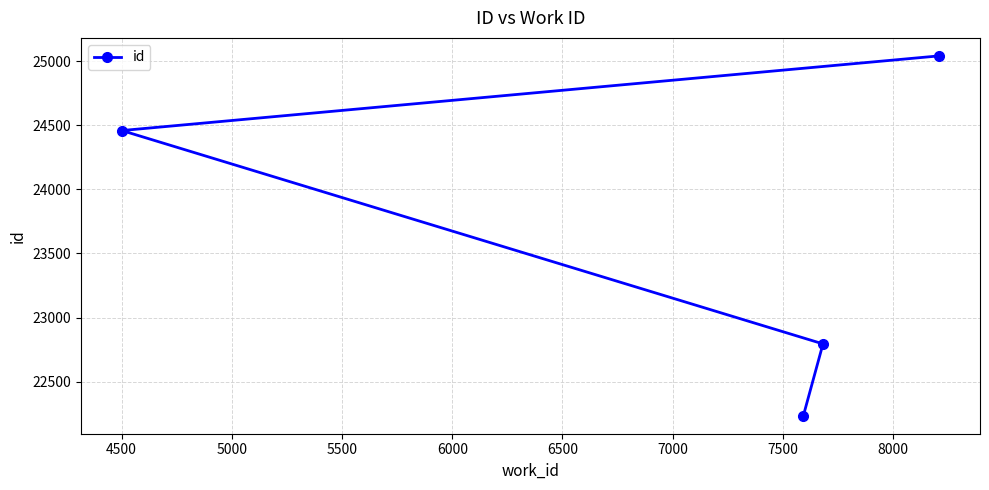

Does the chart display data point markers on the line(s)?

Yes